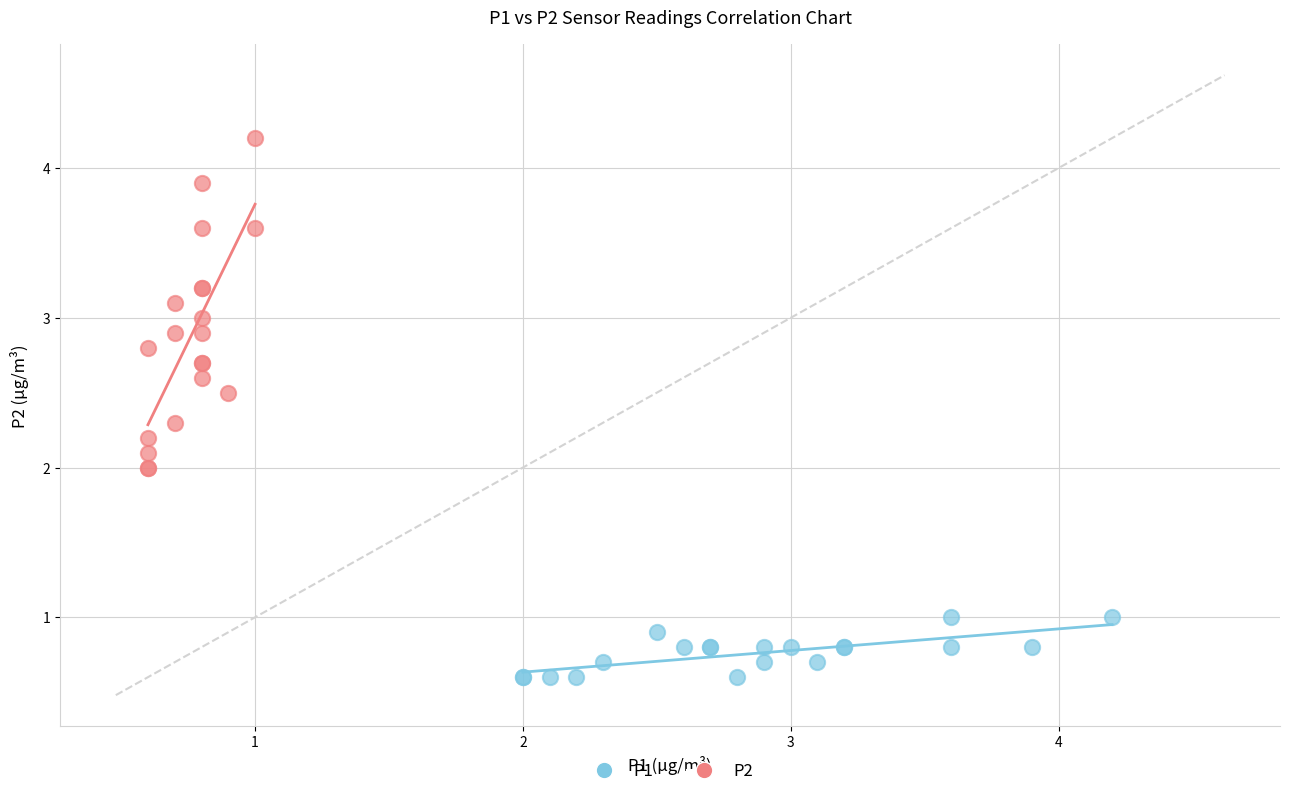

Which series has the widest spread of Y values?

P2